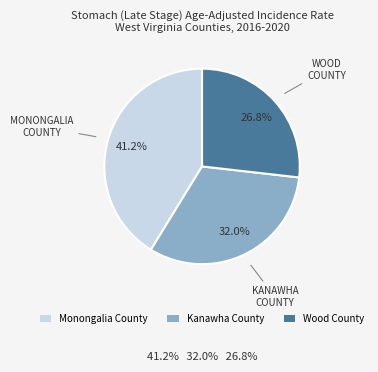

Is it true that Monongalia County is 41% of the pie?

True